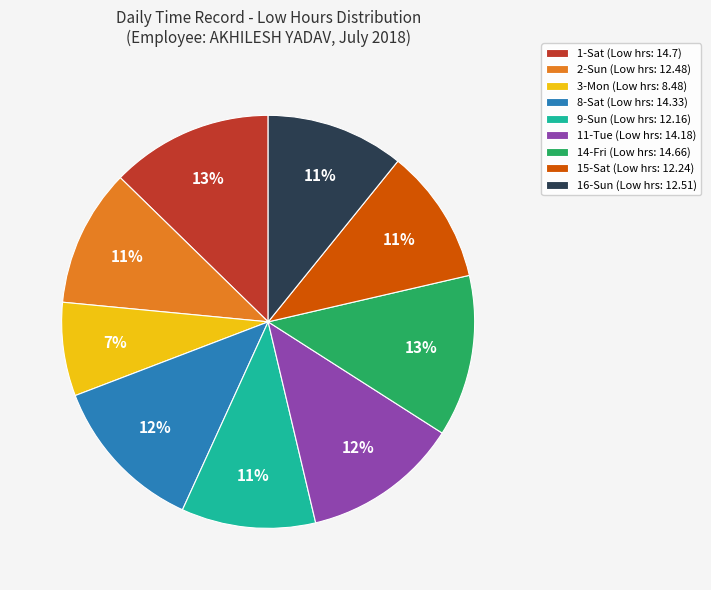

To the nearest percent, what is the average slice percentage?

11%